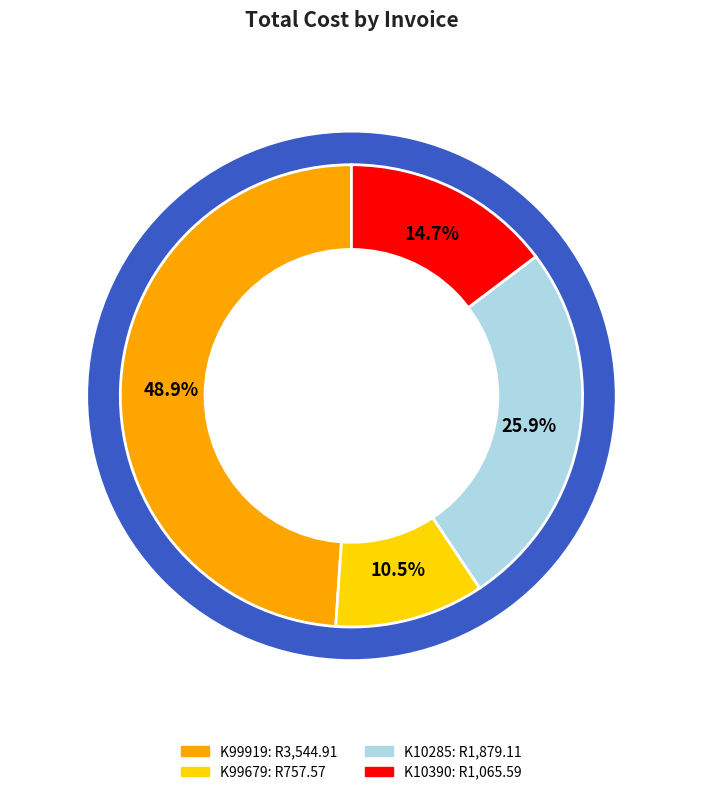

To the nearest percent, what is the difference between the largest and smallest slice percentages?

38%